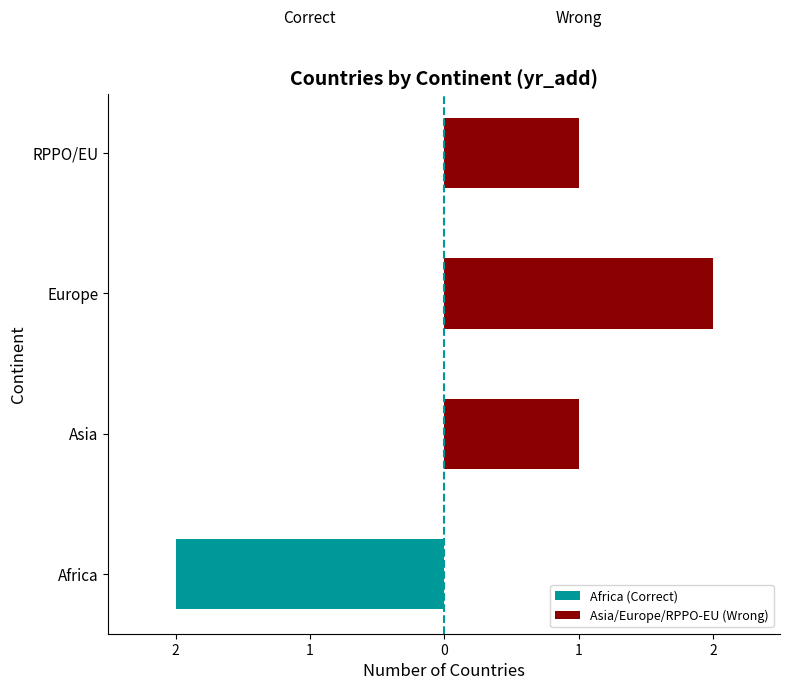

List the series in order of their peak value, lowest first.

Africa (Correct), Asia/Europe/RPPO-EU (Wrong)